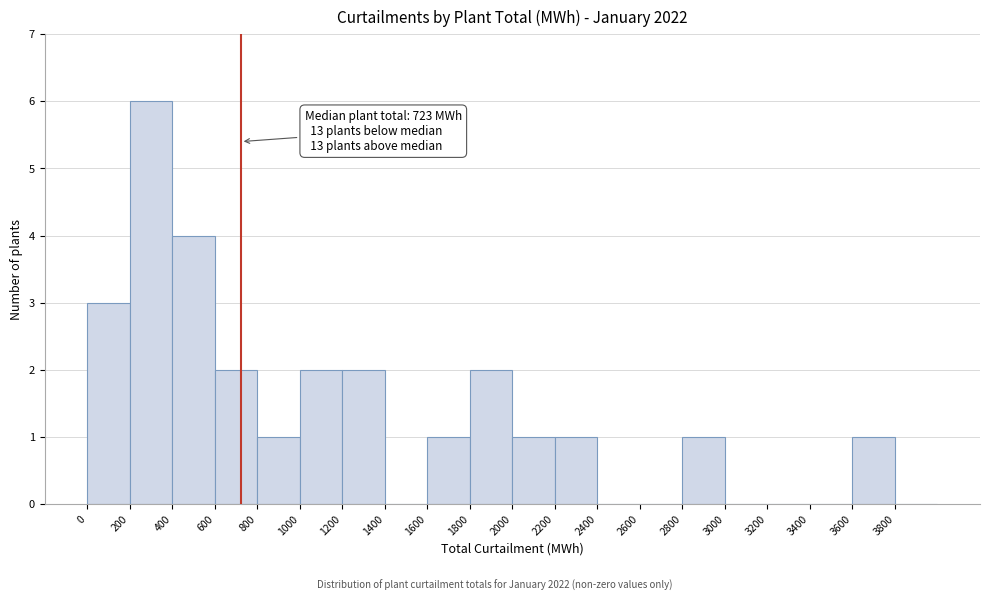

Which range on the x-axis has the tallest bar?

200 to 400